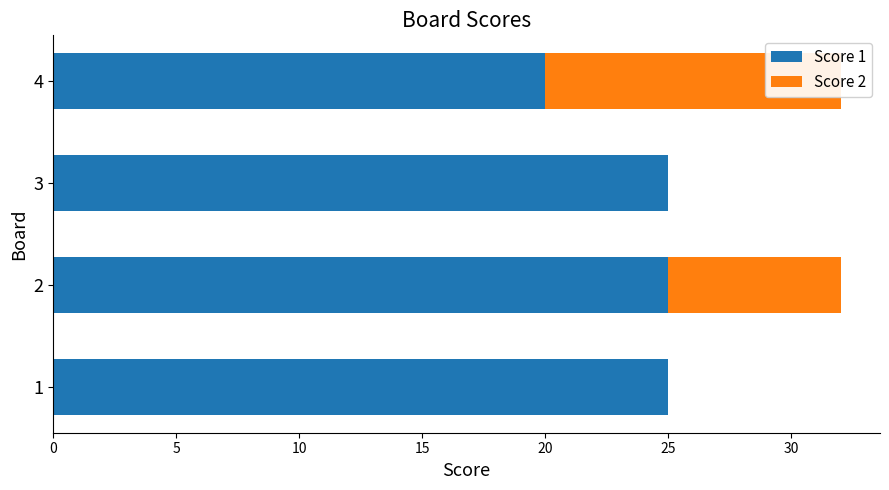

Reading left to right, list all the values displayed in this chart.

Score 1: 25	25	25	20
Score 2: 0	7	0	12